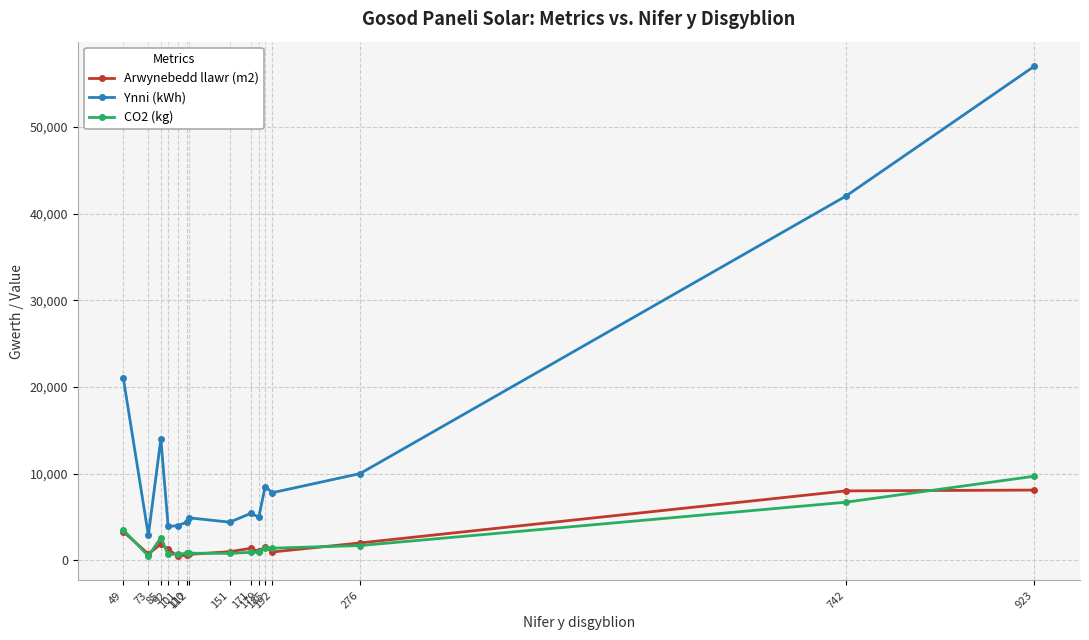

True or false: CO2 (kg) and Ynni (kWh) cross at least once.

False